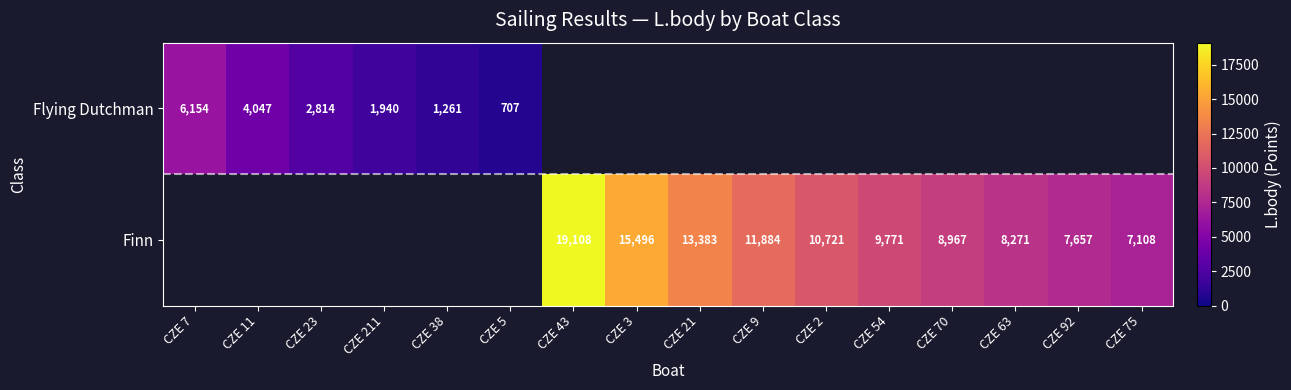

How many distinct data groups are displayed?

2